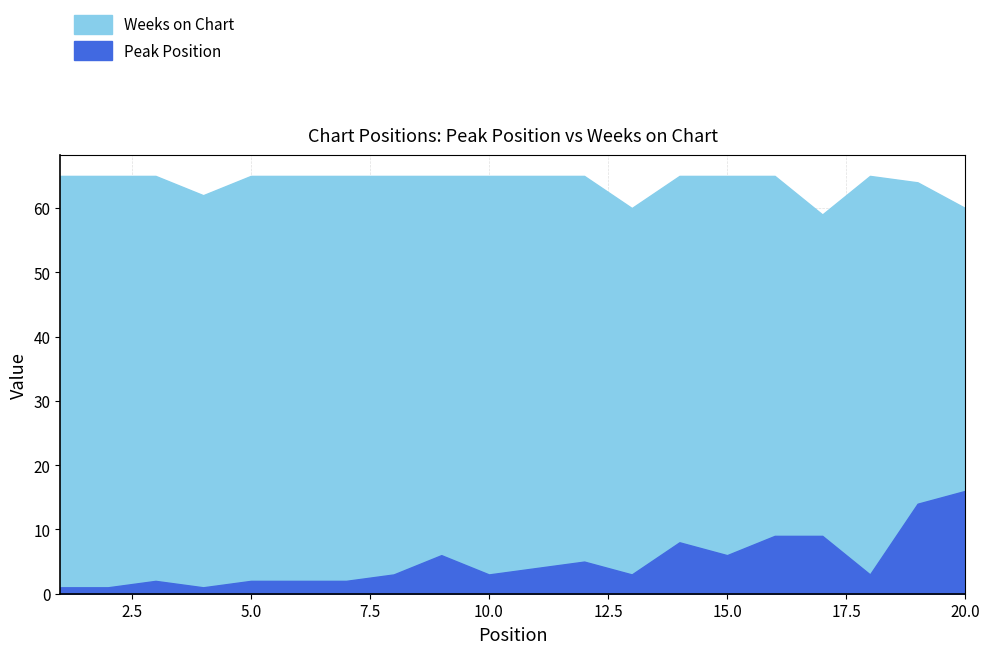

What is the difference between the maximum and minimum values in the Weeks on Chart series?

6